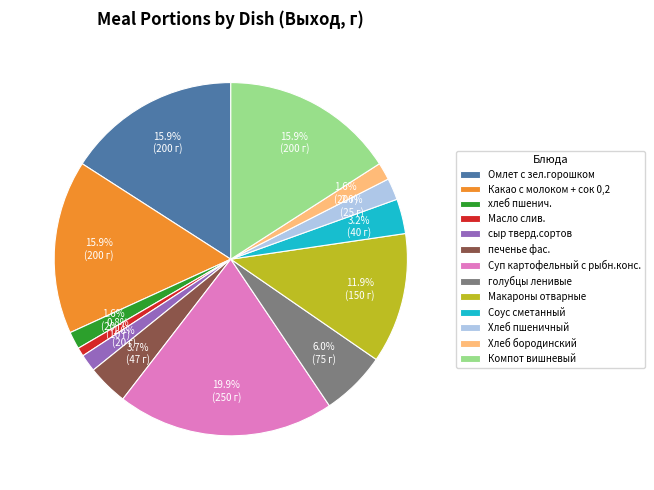

What percentage is the голубцы ленивые slice, to the nearest percent?

6%